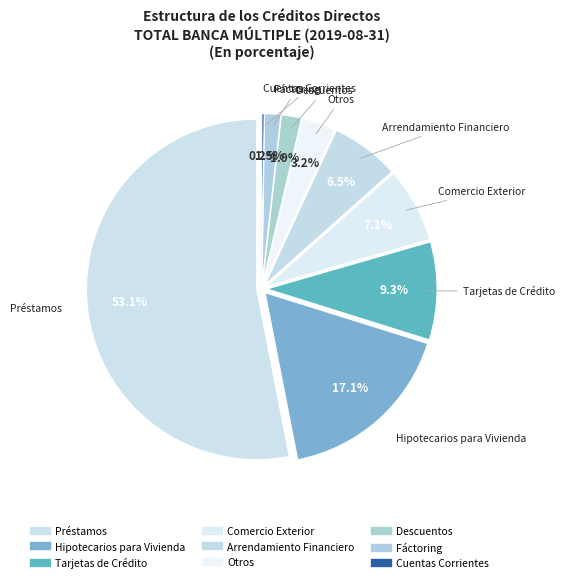

Which category accounts for the majority?

Préstamos